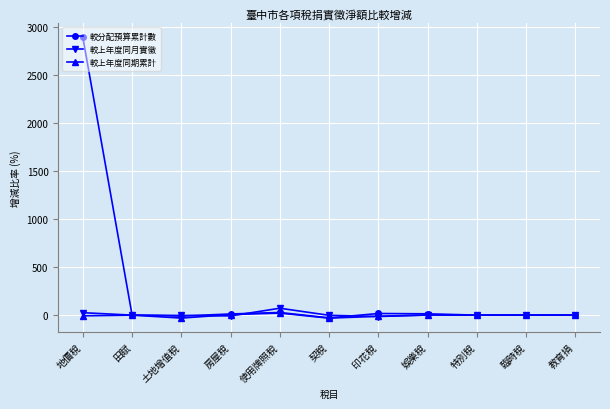

What is the greatest value displayed?

2894.4